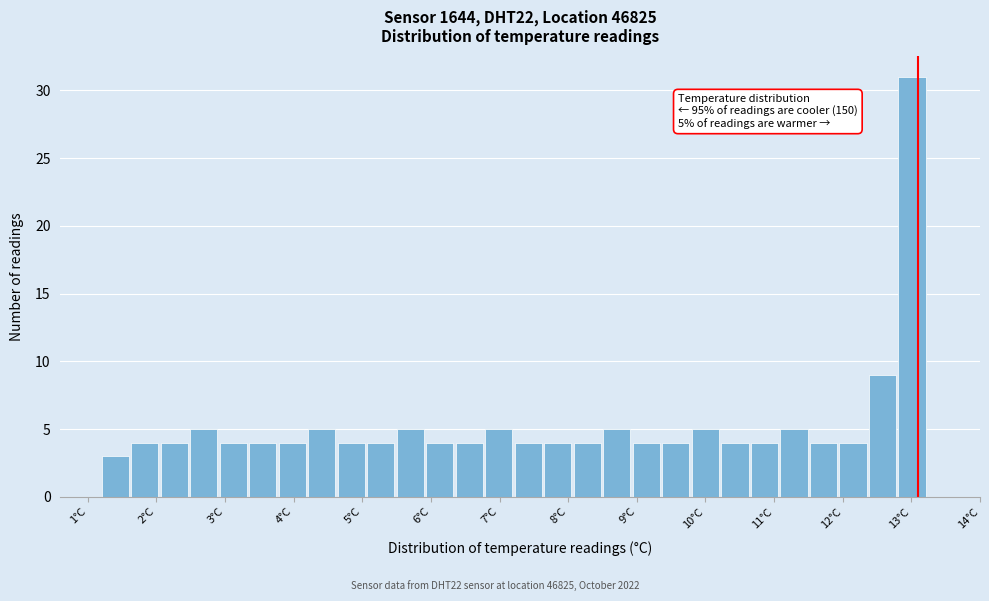

Which range on the x-axis has the tallest bar?

12.8 to 13.2